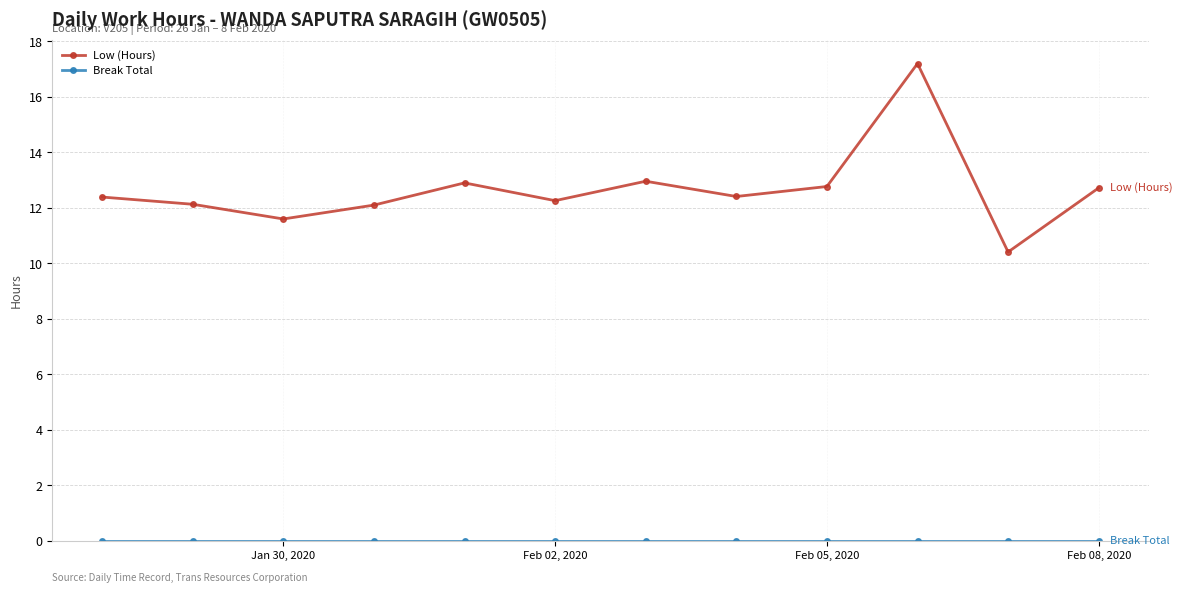

Does the chart have visible grid lines?

Yes